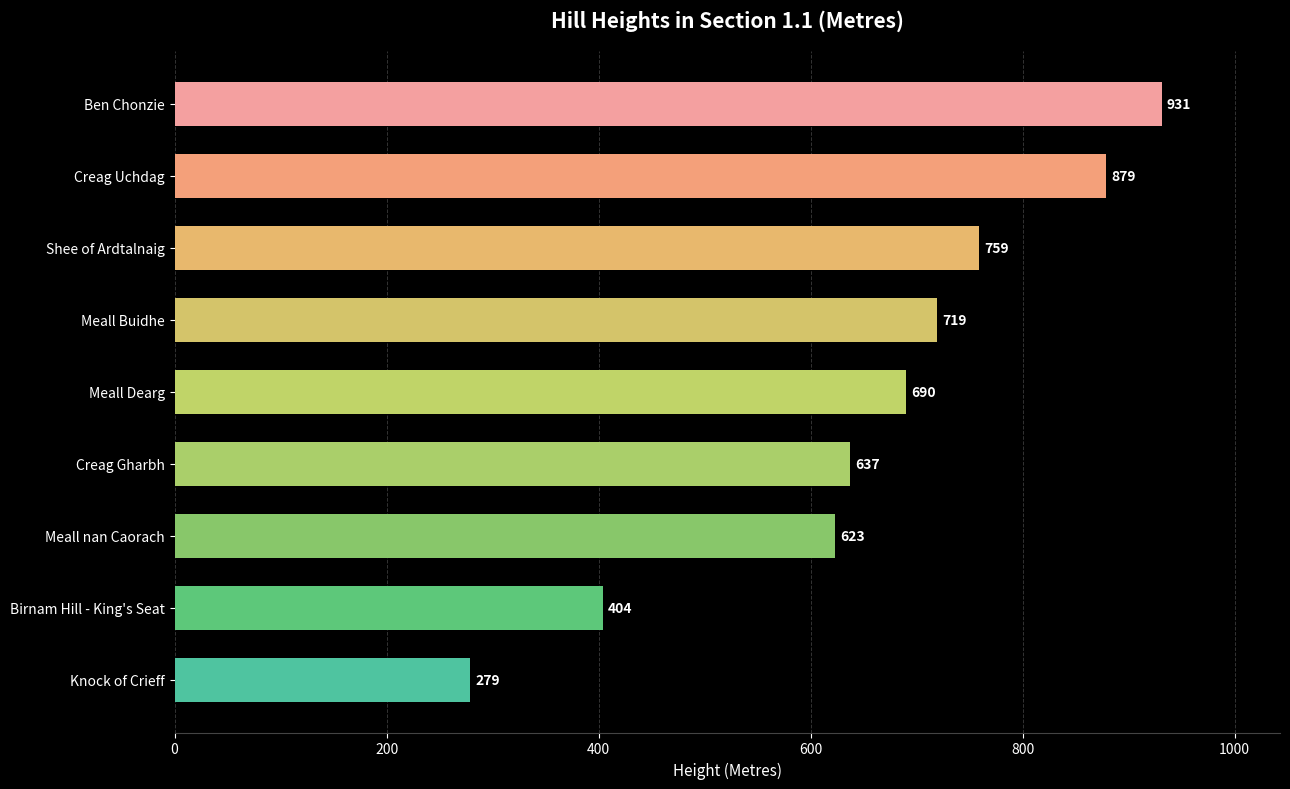

What is the sum of all values?

5921